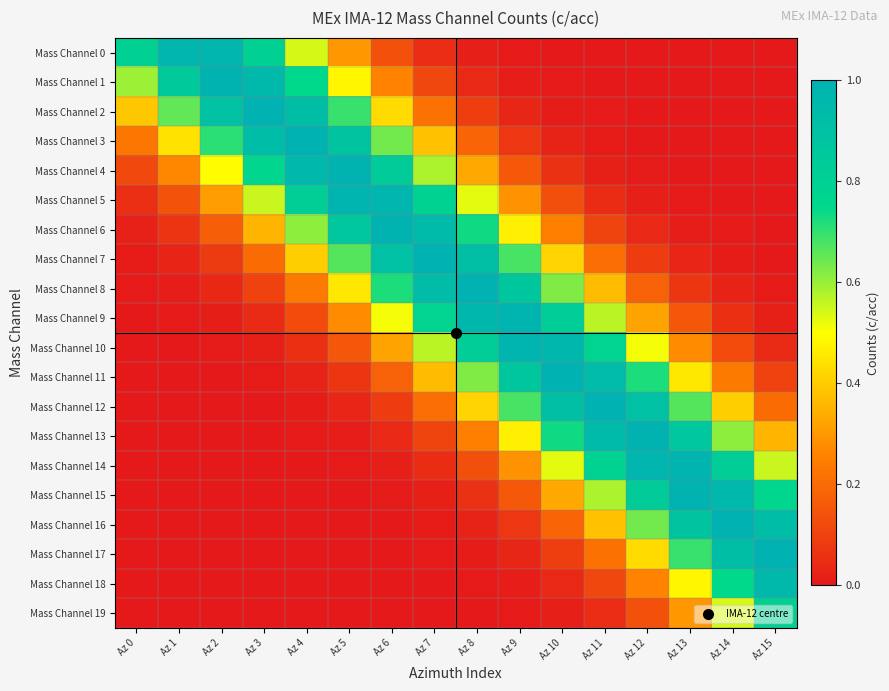

Which has a higher value, Az 6 or Az 1?

Az 1